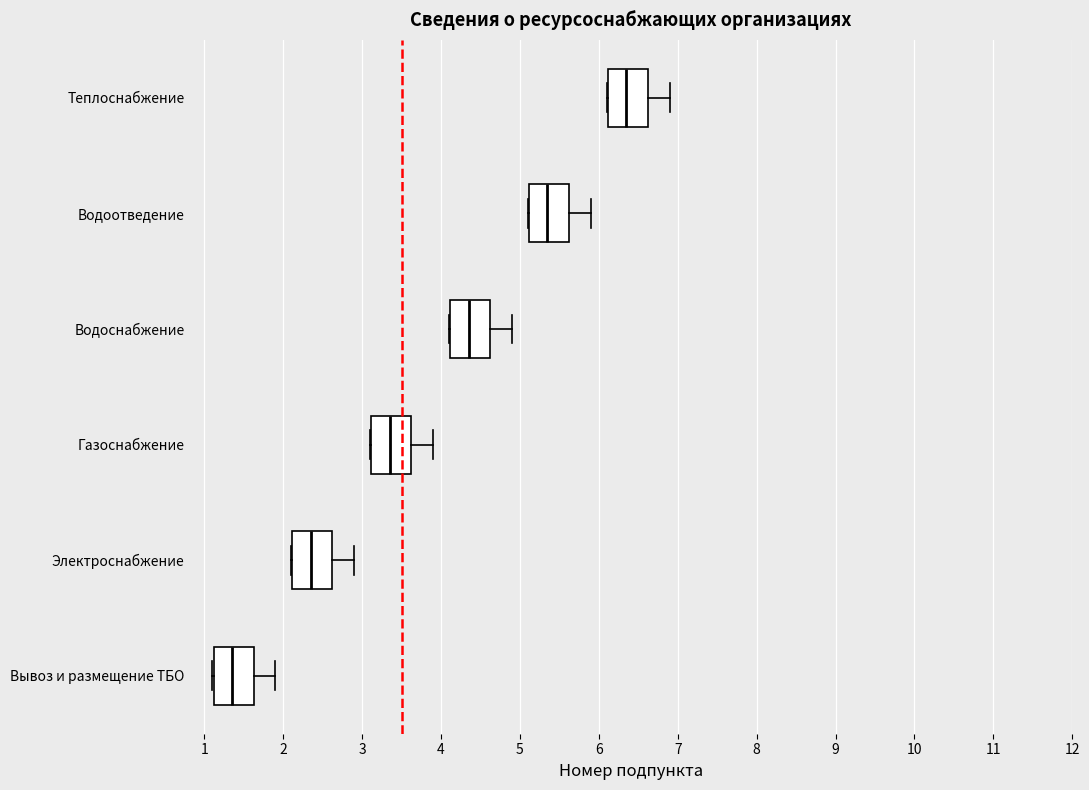

Which box has the furthest to the right median line?

Теплоснабжение